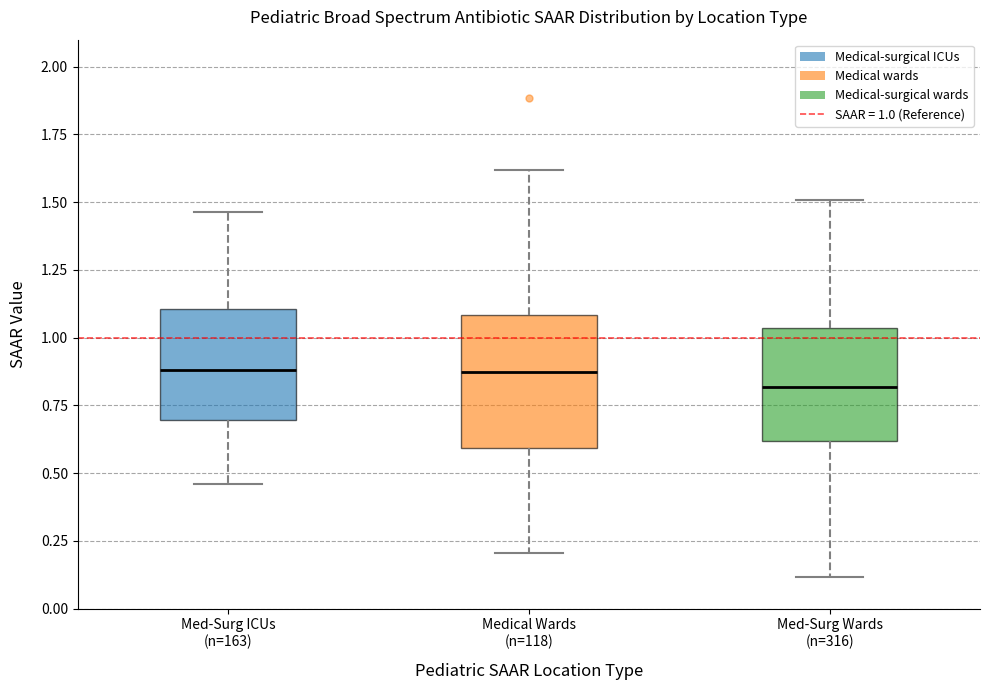

Which box is the tallest, from its lower edge to its upper edge?

Medical Wards (n=118)